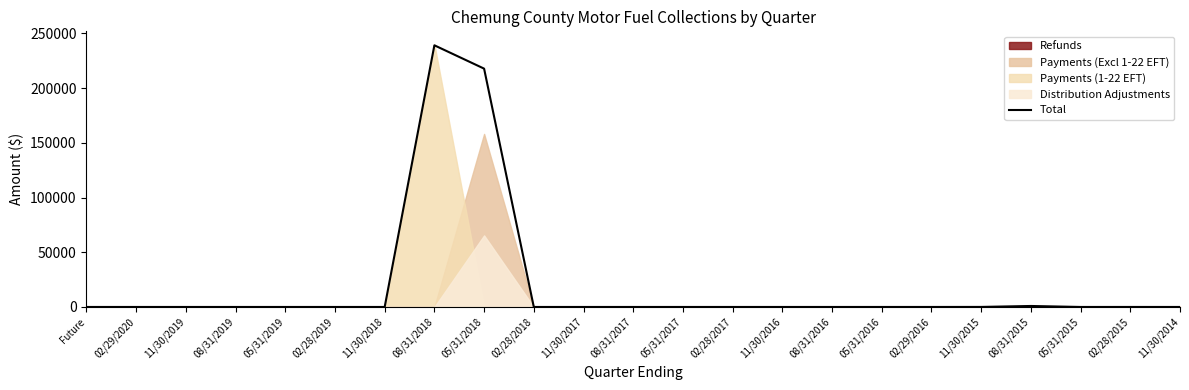

Reading left to right, transcribe all the data shown in this chart.

Future=0.0	02/29/2020=0.0	11/30/2019=0.0	08/31/2019=0.0	05/31/2019=0.0	02/28/2019=0.0	11/30/2018=0.1	08/31/2018=239037.5	05/31/2018=217728.4	02/28/2018=0.0	11/30/2017=0.0	08/31/2017=0.0	05/31/2017=0.0	02/28/2017=0.0	11/30/2016=0.0	08/31/2016=0.0	05/31/2016=0.0	02/29/2016=2.2	11/30/2015=37.1	08/31/2015=900.4	05/31/2015=0.0	02/28/2015=8.5	11/30/2014=0.0